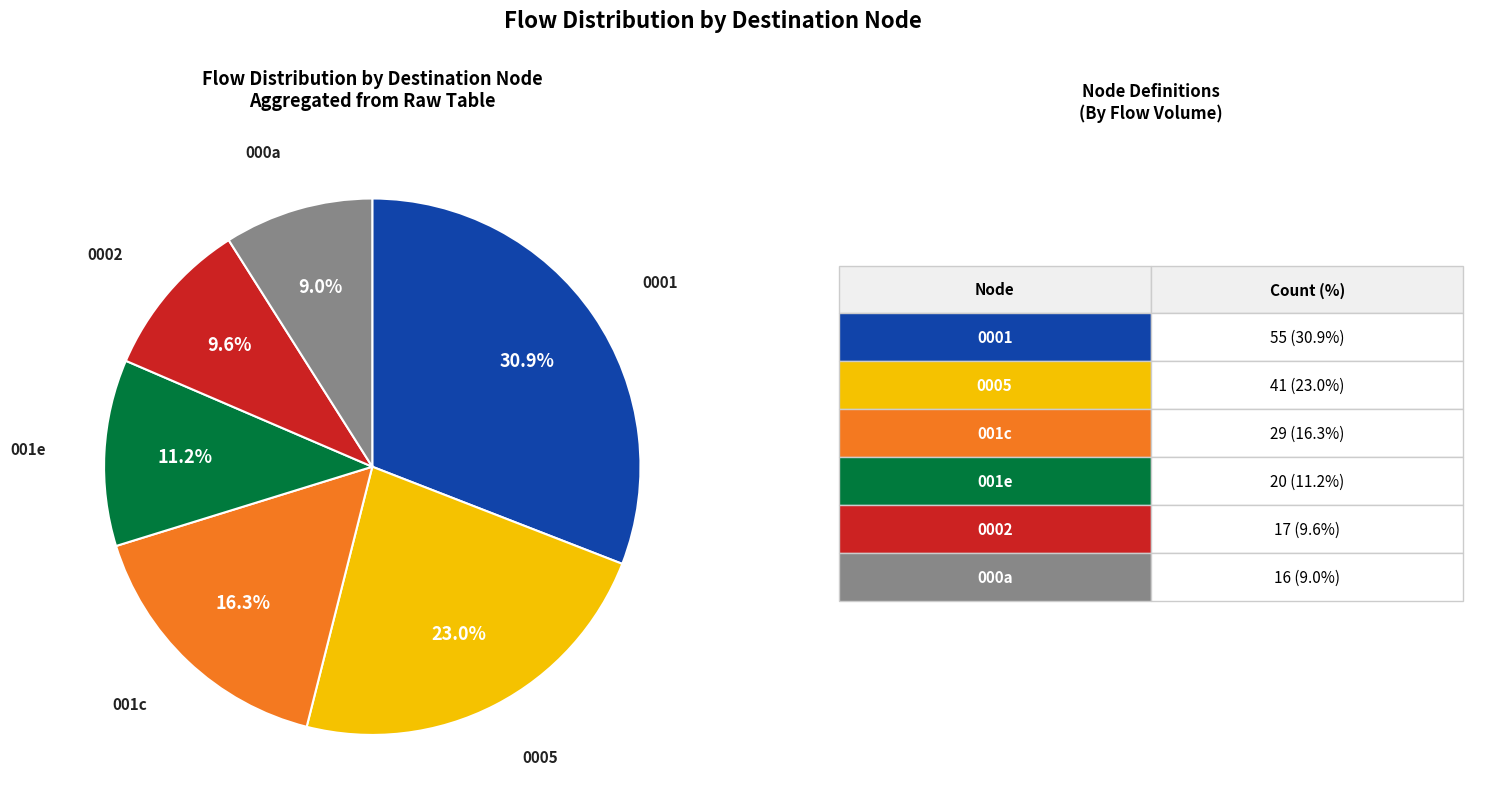

Is there a majority slice in this chart?

No